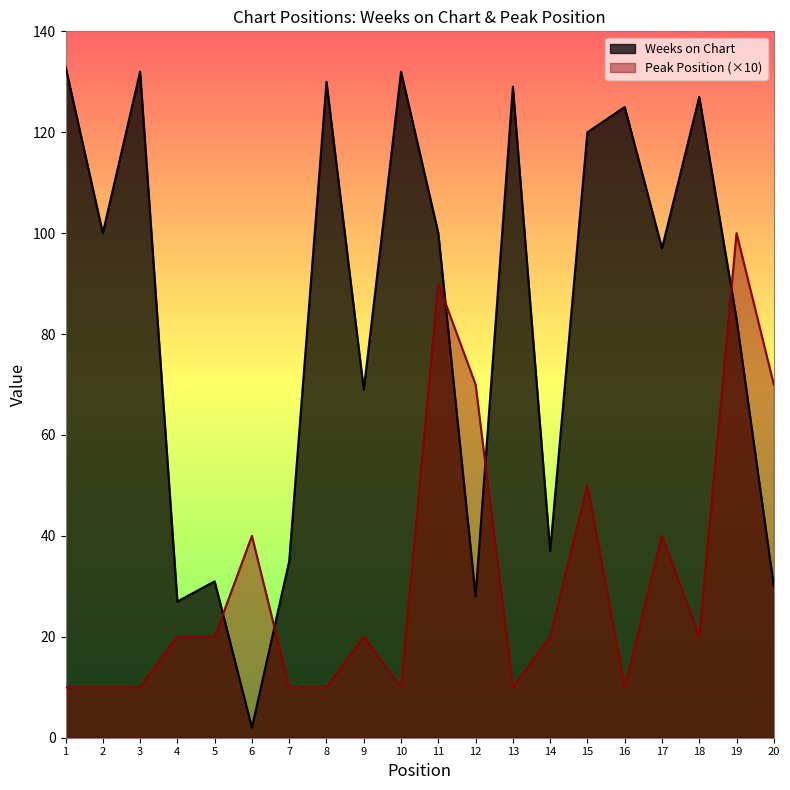

Which series has the largest total across all categories?

Weeks on Chart